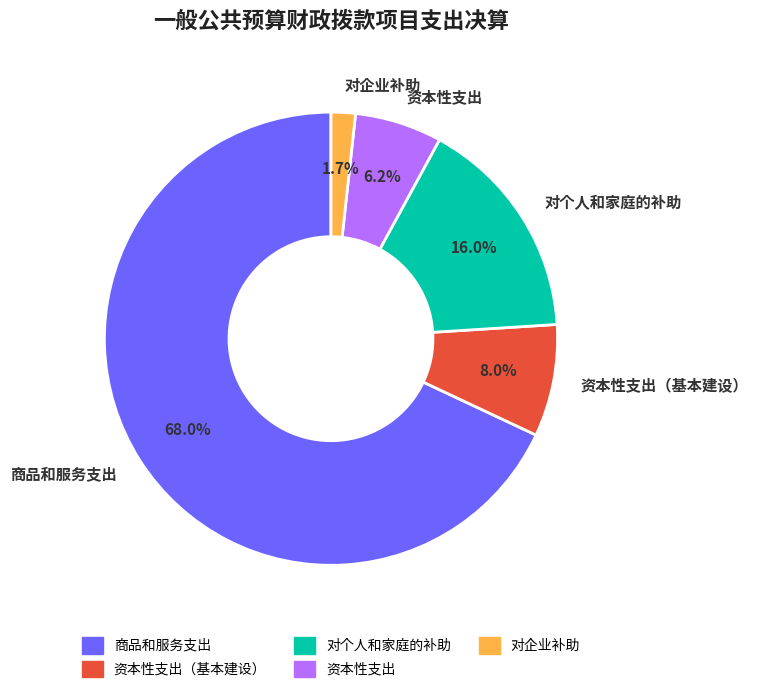

To the nearest percent, what is the combined percentage of 资本性支出（基本建设） and 对企业补助?

10%